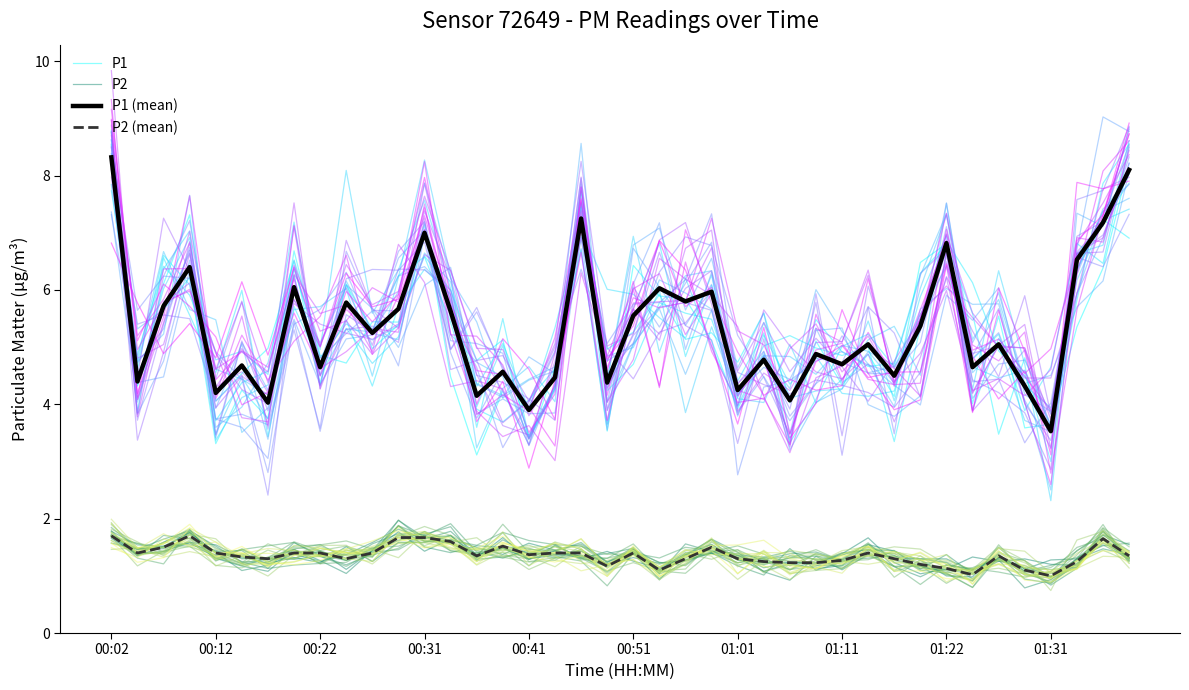

Is the value of P2 at 01:01 greater than the value of P1 at 01:01?

No